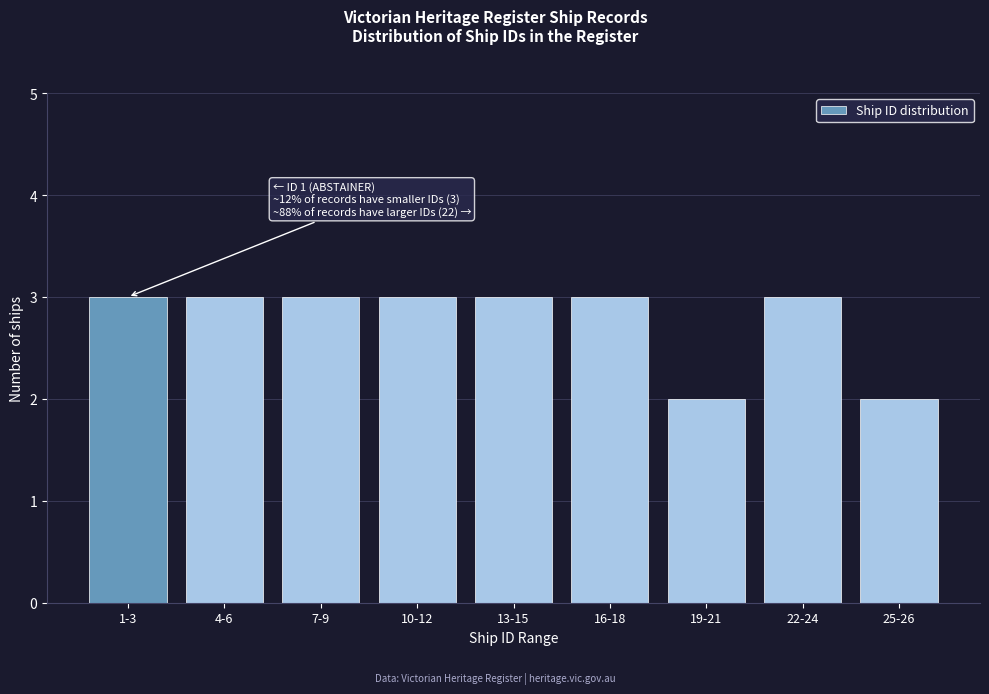

Reading right to left, transcribe all the data shown in this chart.

2	3	2	3	3	3	3	3	3